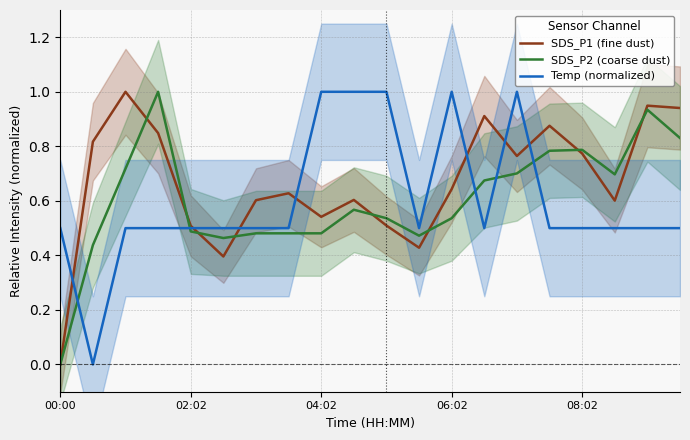

Which series has the largest total across all categories?

SDS_P1 (fine dust)